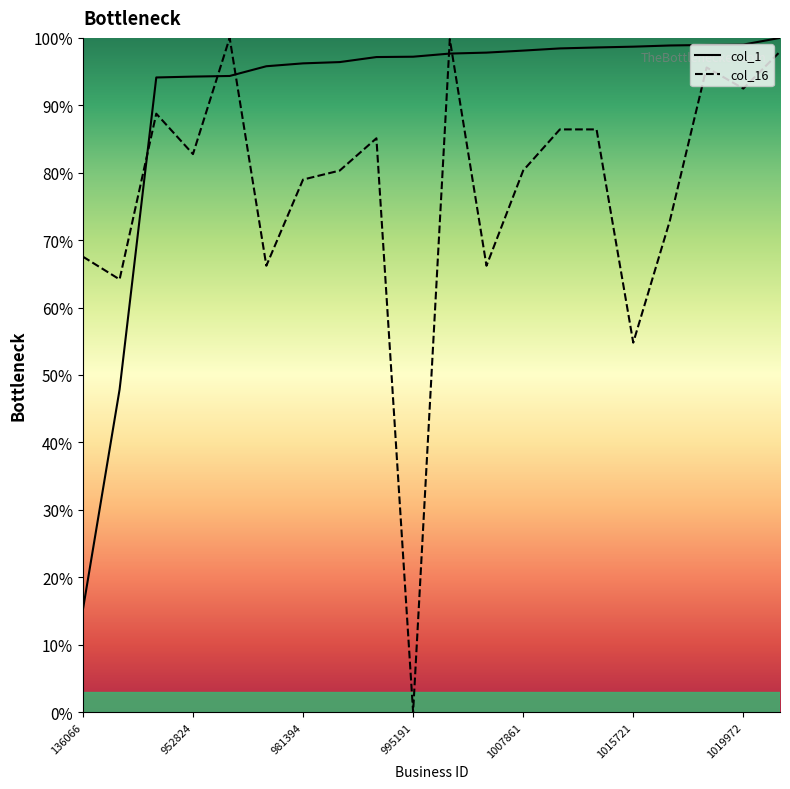

The value of col_16 at 950870 is 88.8. True or false?

True